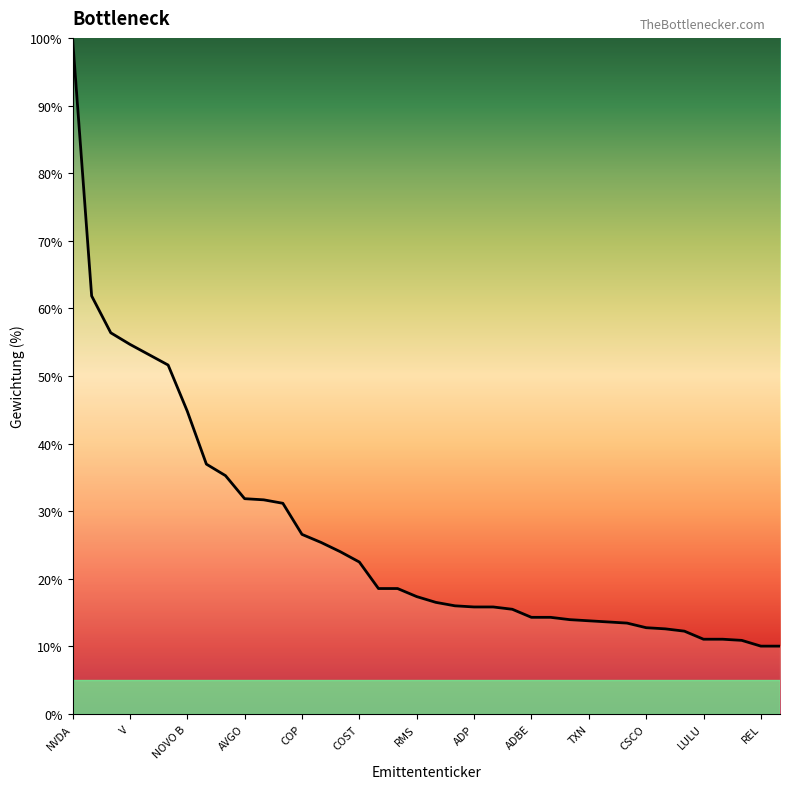

What is the smallest value displayed?

10.1